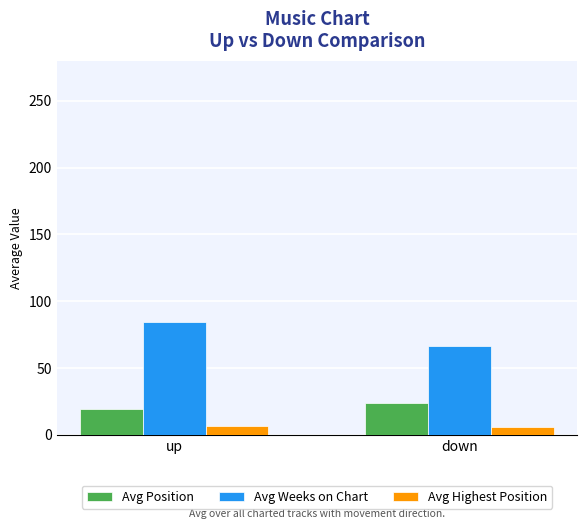

How many data points in Avg Weeks on Chart are above 84?

1